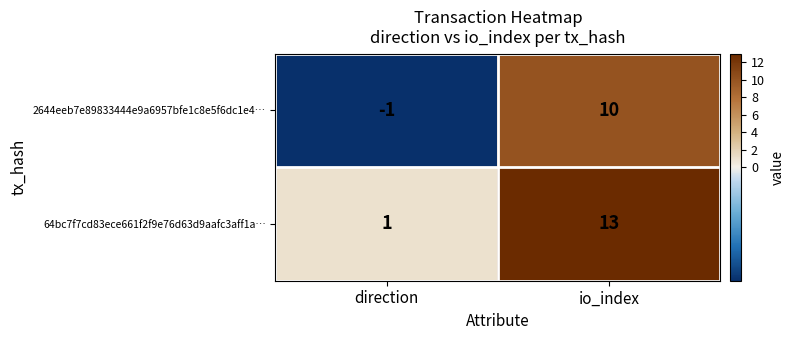

The 64bc7f7cd83ece661f2f9e76d63d9aafc3aff1a… series shows 0 at direction. True or false?

False